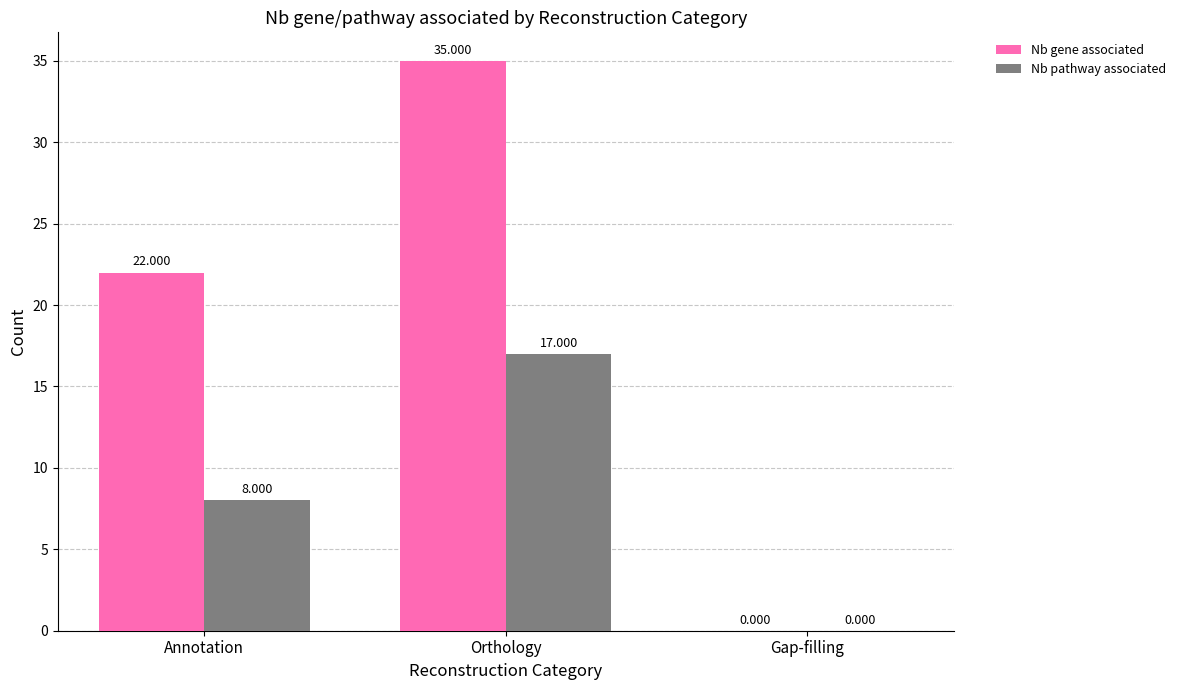

Is the value of Nb pathway associated at Gap-filling greater than the value of Nb gene associated at Orthology?

No